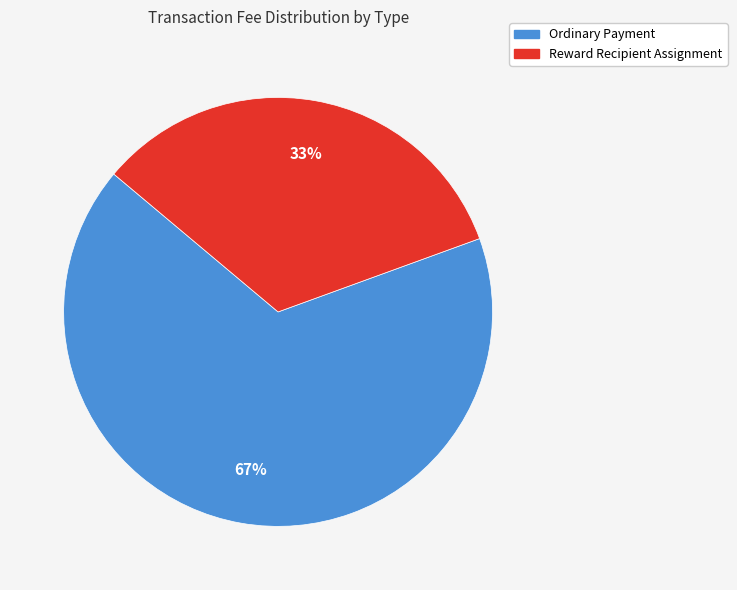

To the nearest percent, what is the average slice percentage?

50%